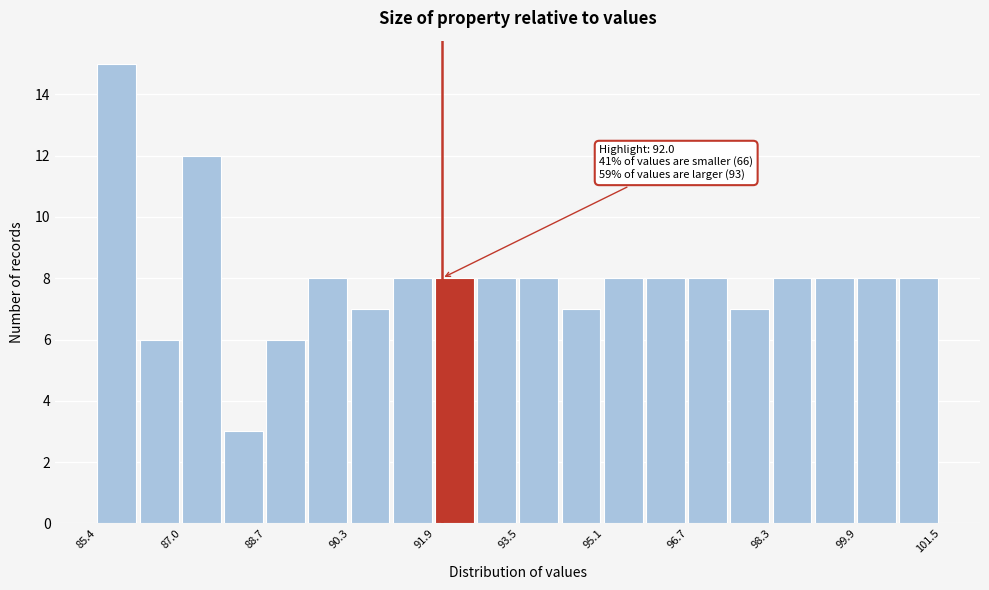

Which range on the x-axis has the tallest bar?

85.4 to 86.2